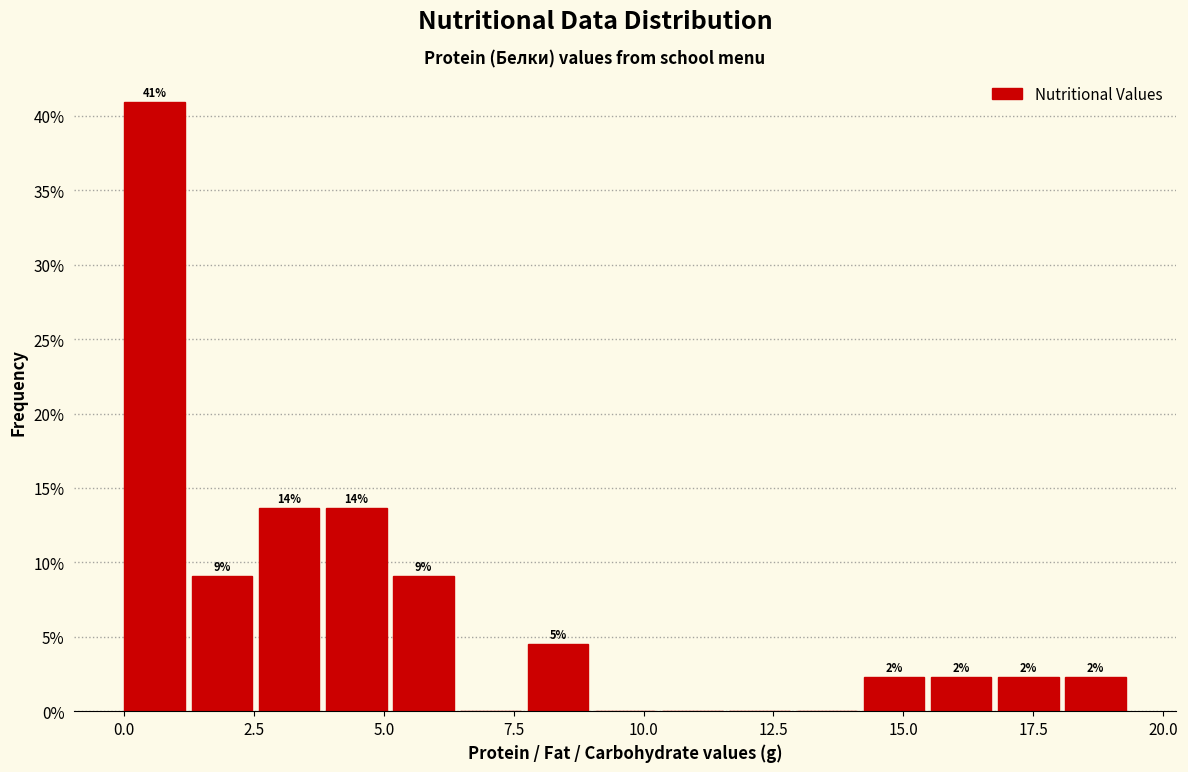

Around what value on the x-axis is the tallest bar? Give the approximate position of its centre, as read against the axis.

0.5